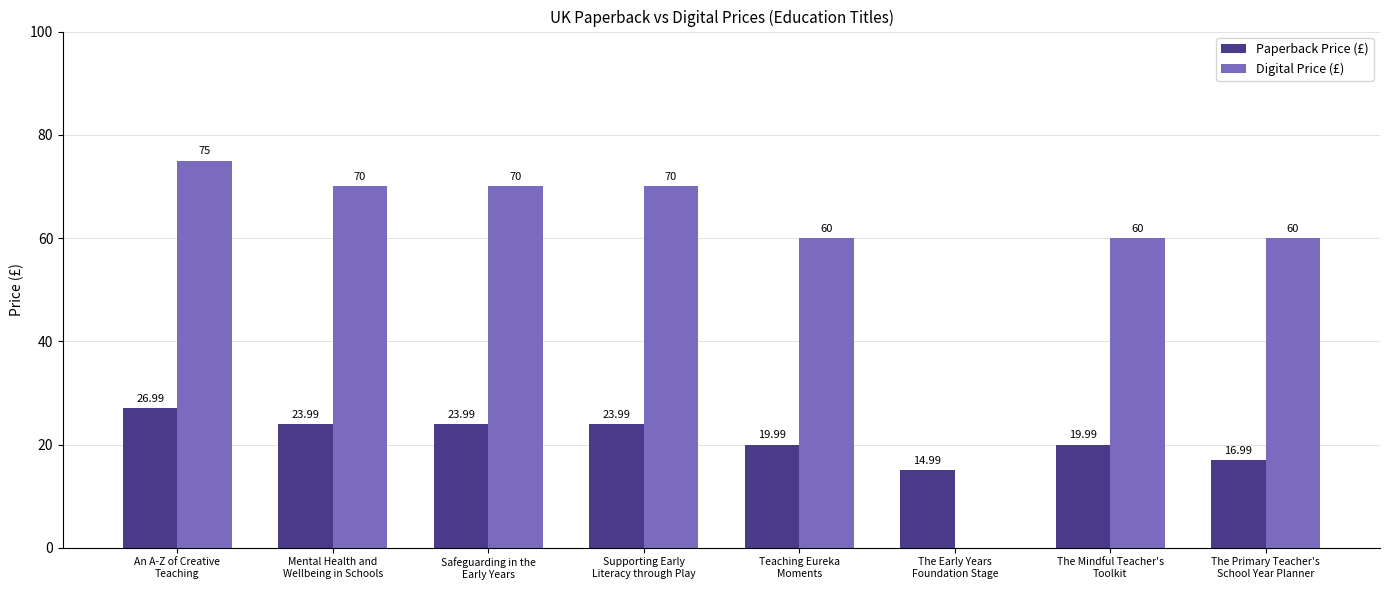

Which label corresponds to the largest value in the chart?

An A-Z of Creative
Teaching